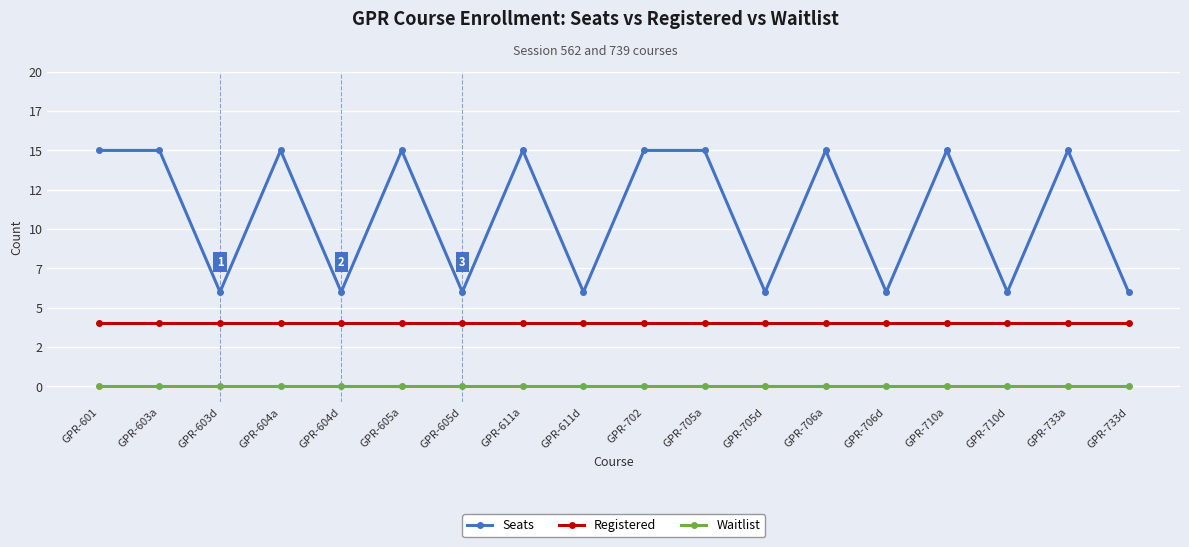

Rank the series by their average value, from lowest to highest.

Waitlist, Registered, Seats